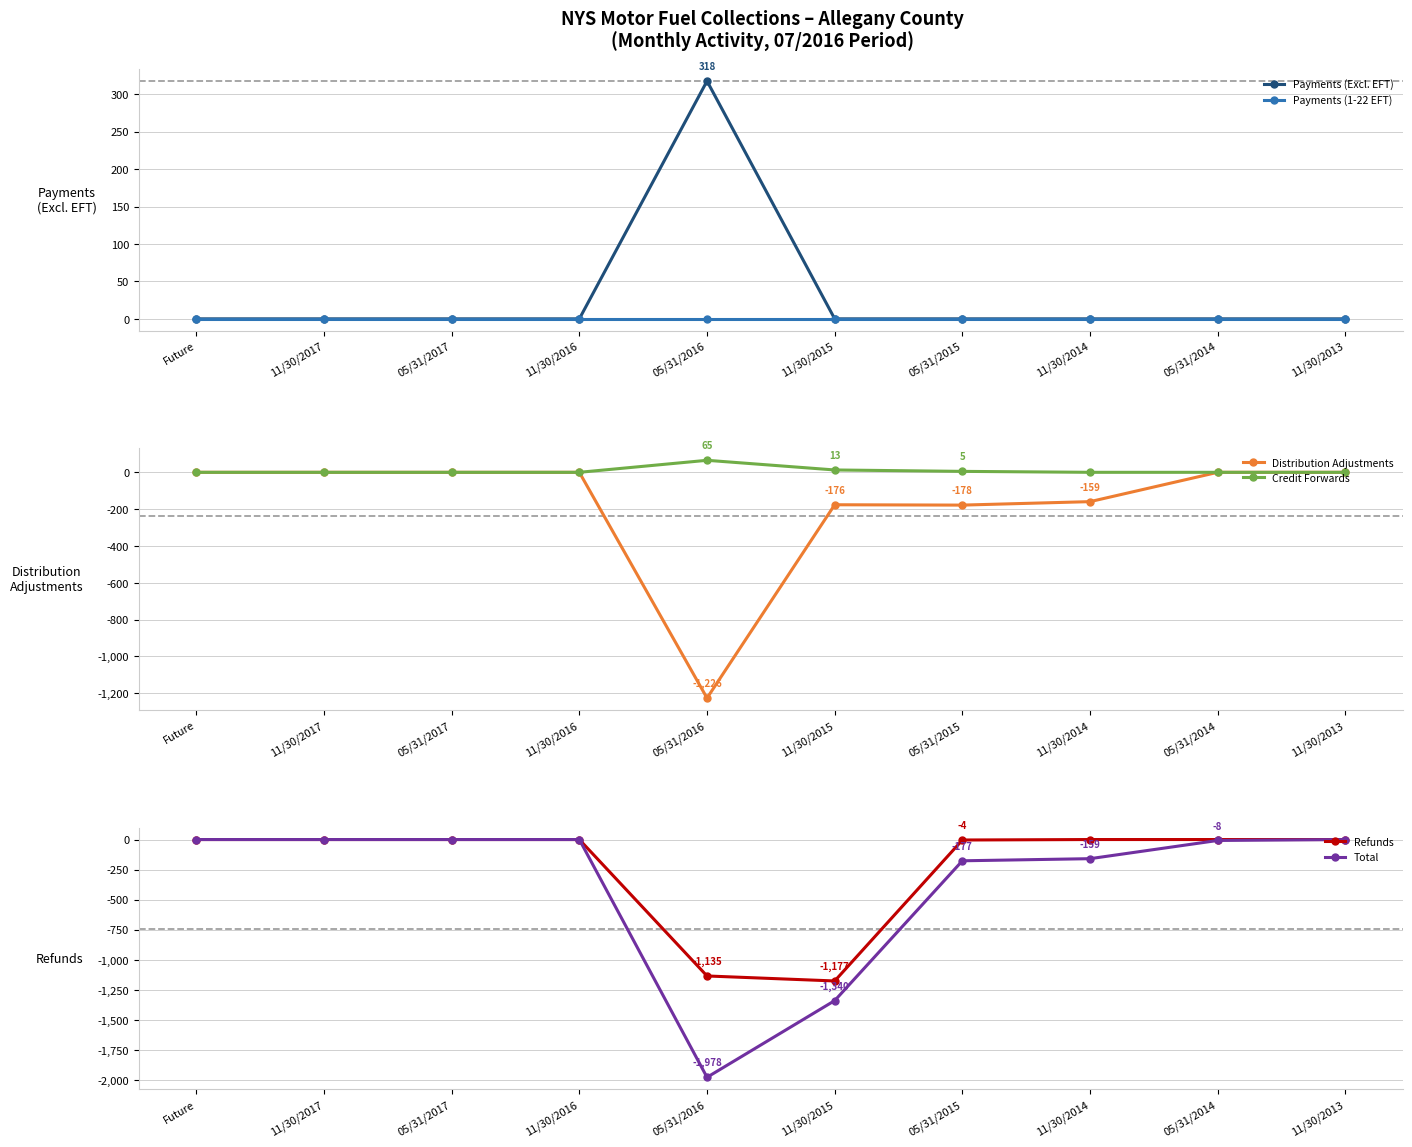

Is the value of Distribution Adjustments at 11/30/2015 greater than the value of Total at 05/31/2017?

No